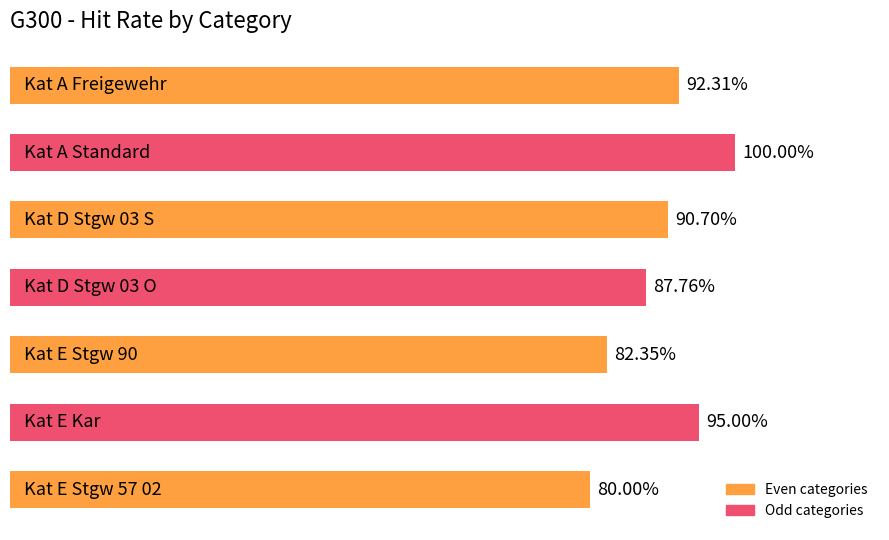

Does the chart contain any negative values?

No